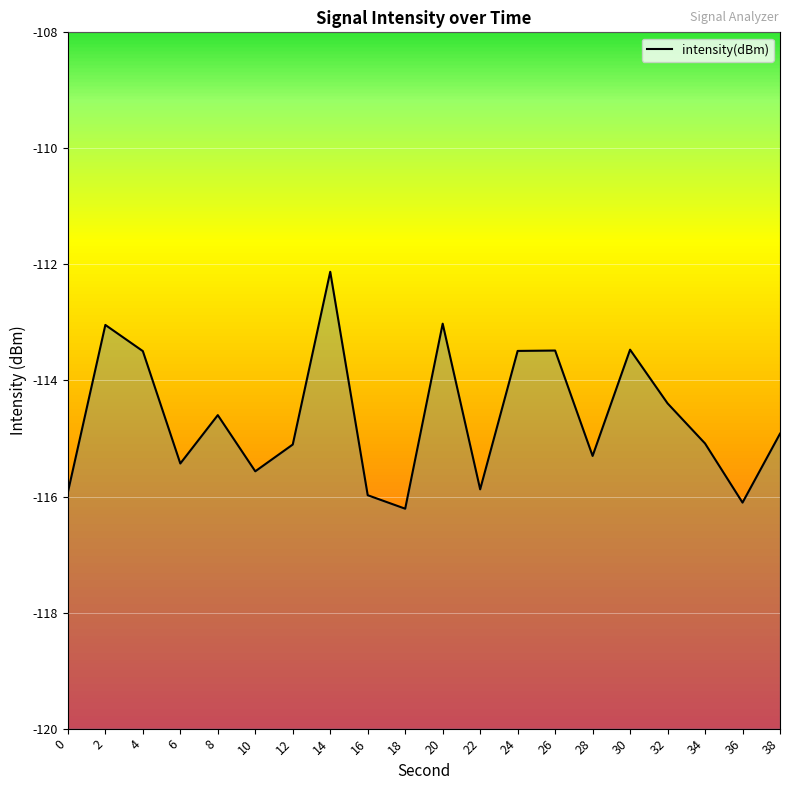

Where is the first local maximum?

2